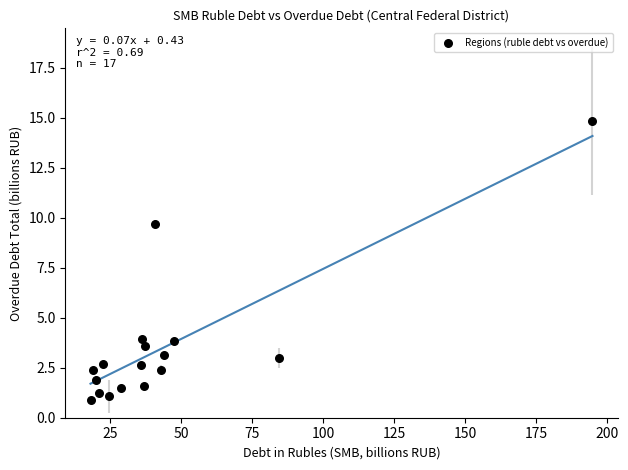

What Y value in the scatter plot is closest to 7?

9.7